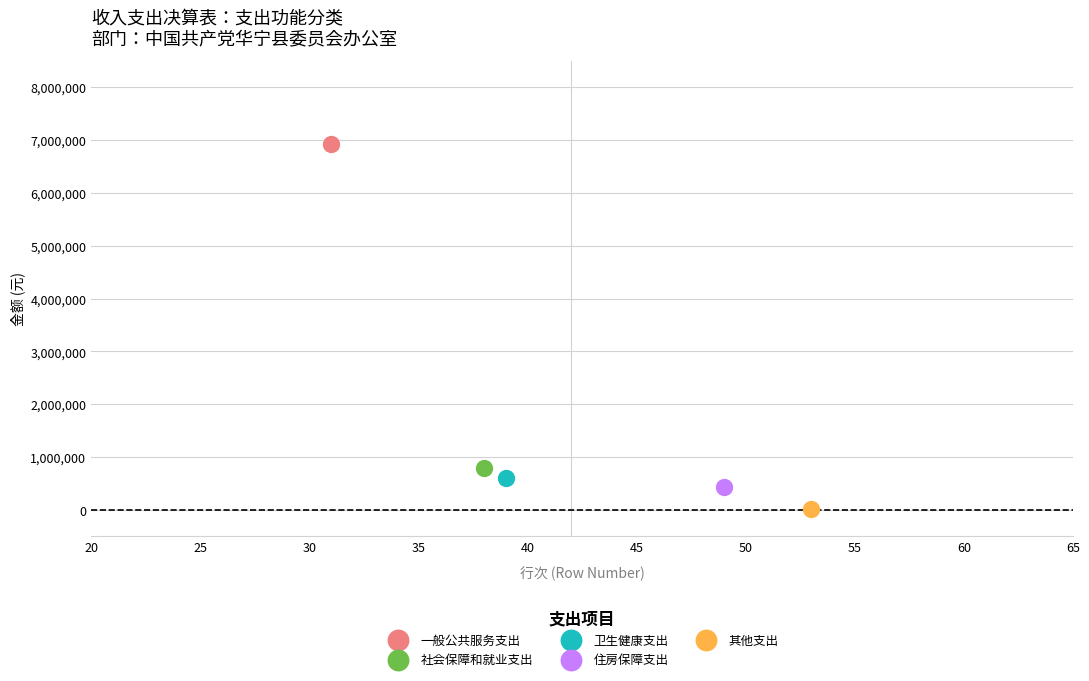

What are all the series names shown in the legend?

一般公共服务支出, 社会保障和就业支出, 卫生健康支出, 住房保障支出, 其他支出